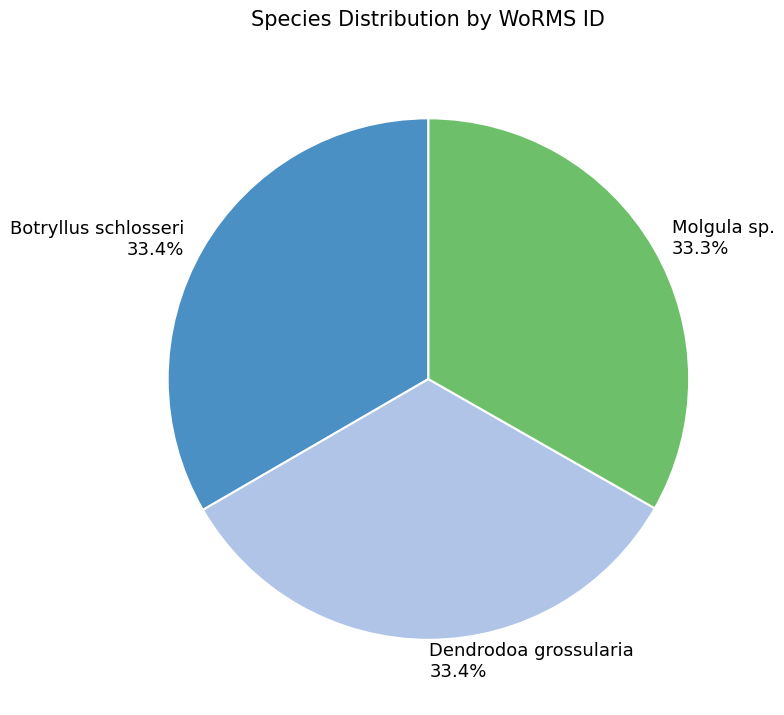

Is it true that Molgula sp. is 21% of the pie?

False